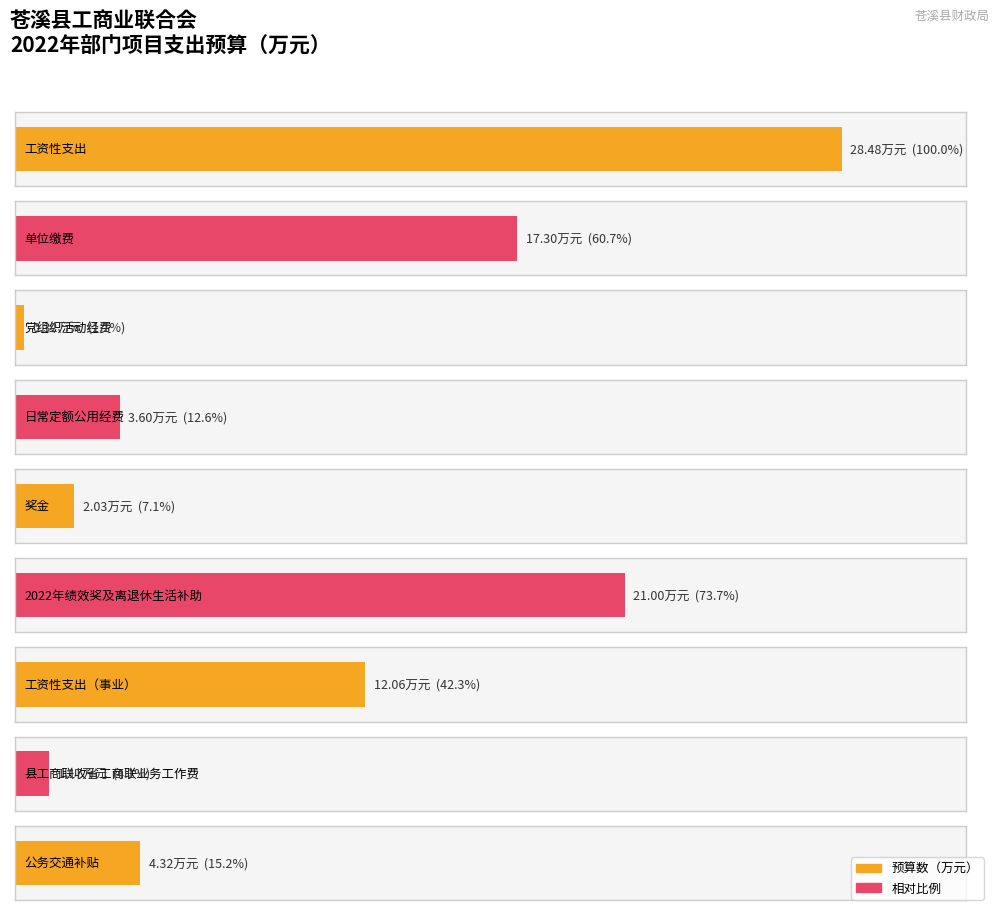

How many categories are shown in the chart?

9